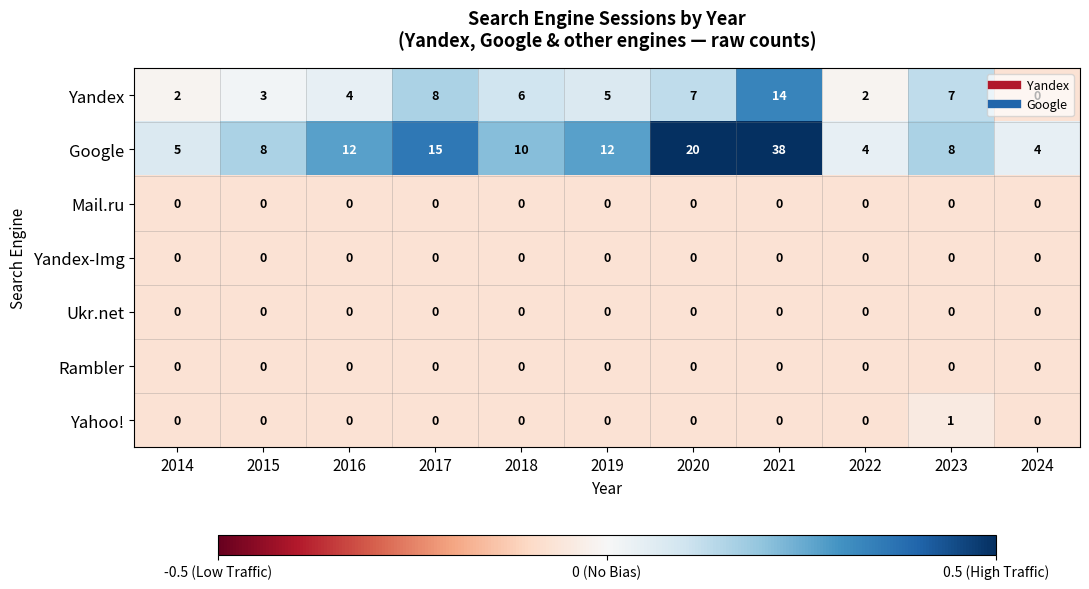

Which series has the largest range (max minus min)?

Google